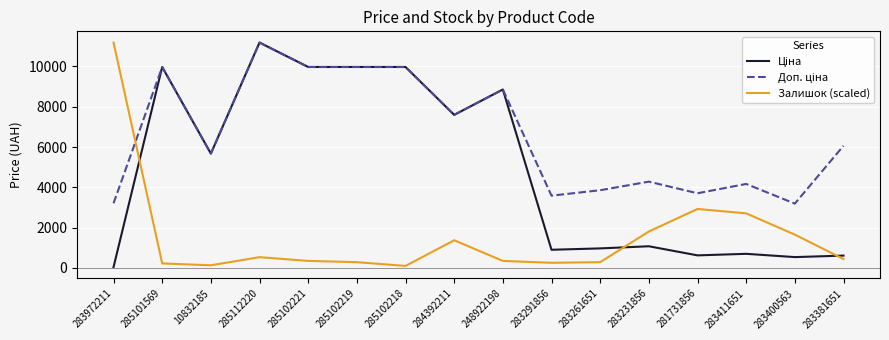

The value of Залишок (scaled) at 284392211 is 1367.4. True or false?

True